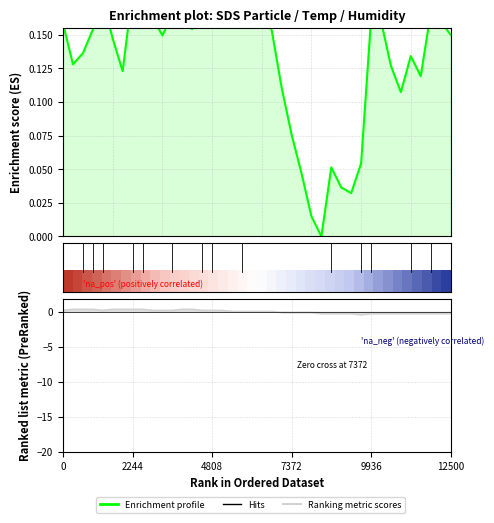

How many series are shown in this chart?

3